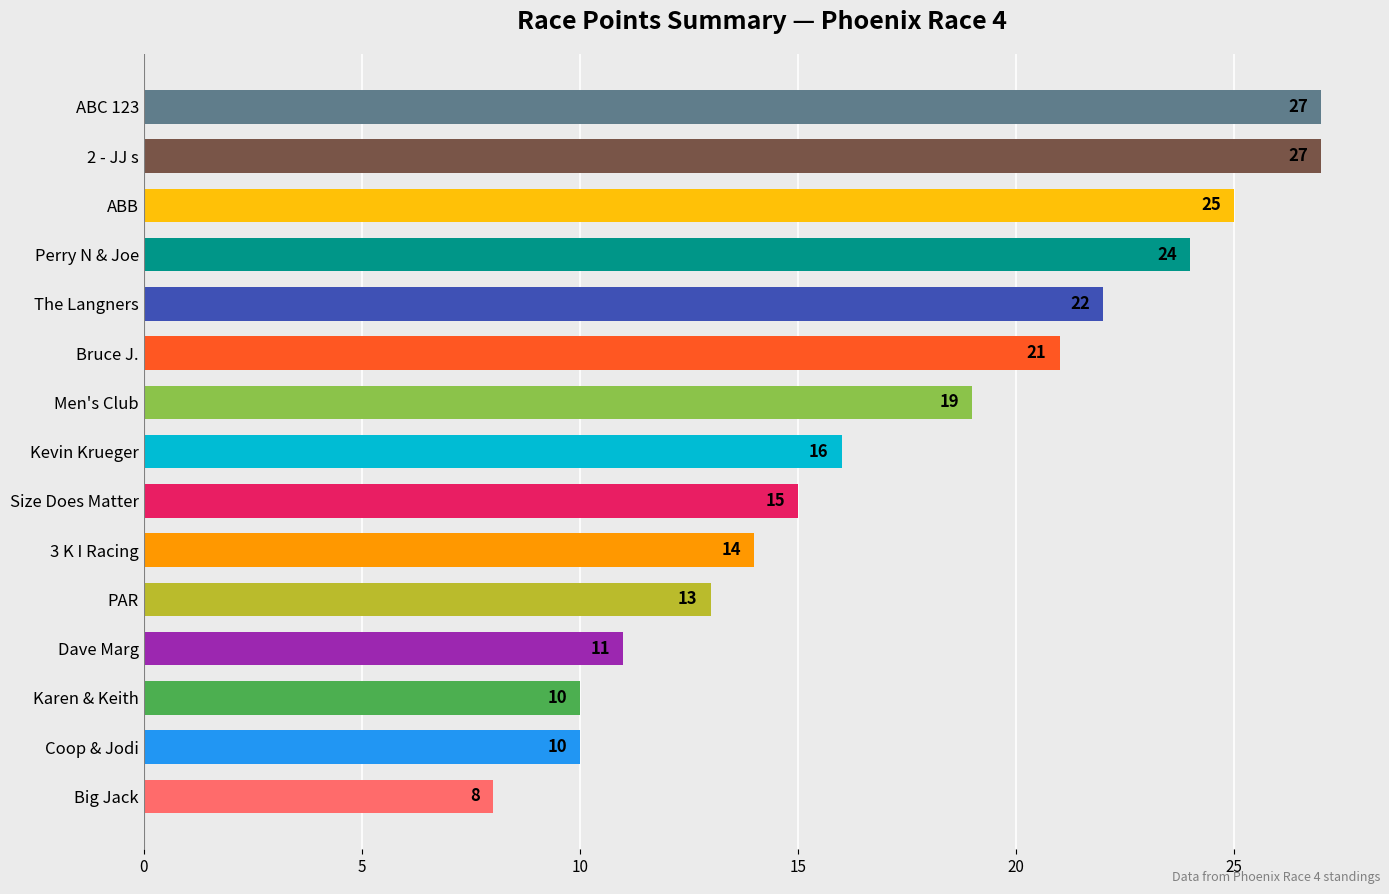

The chart shows a value of 30 at The Langners. True or false?

False